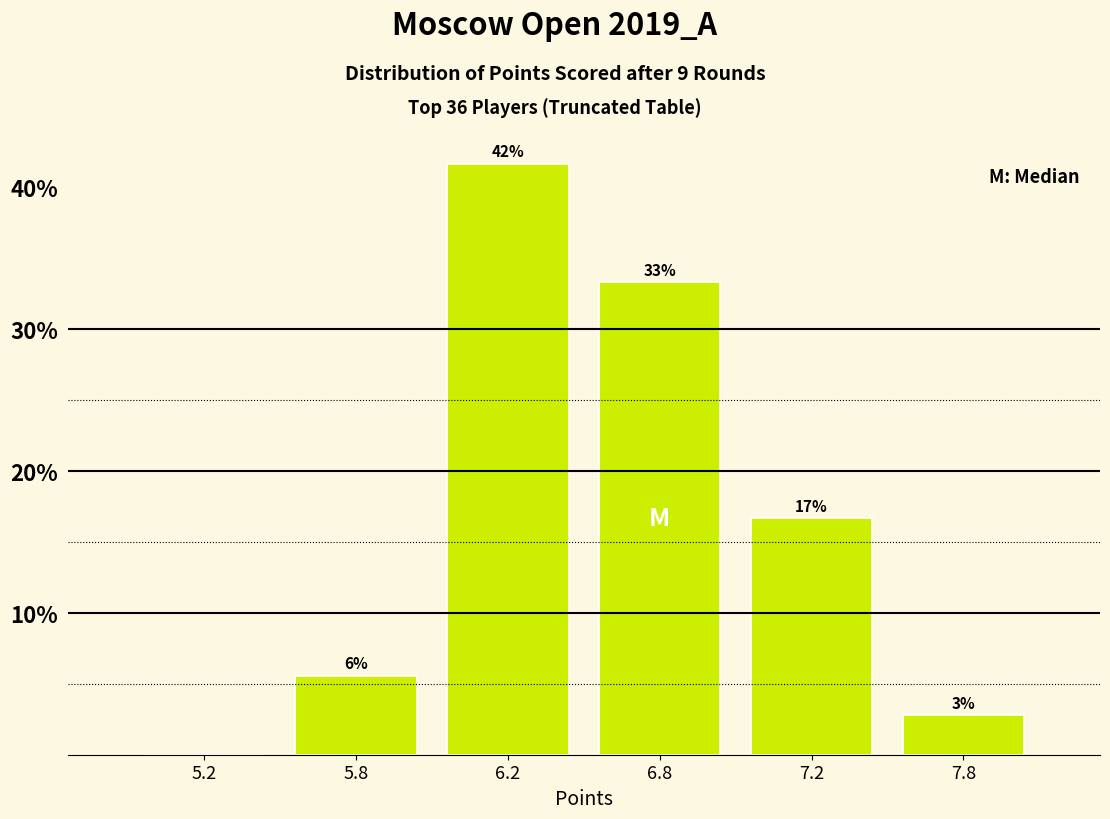

Are the bars horizontal?

No